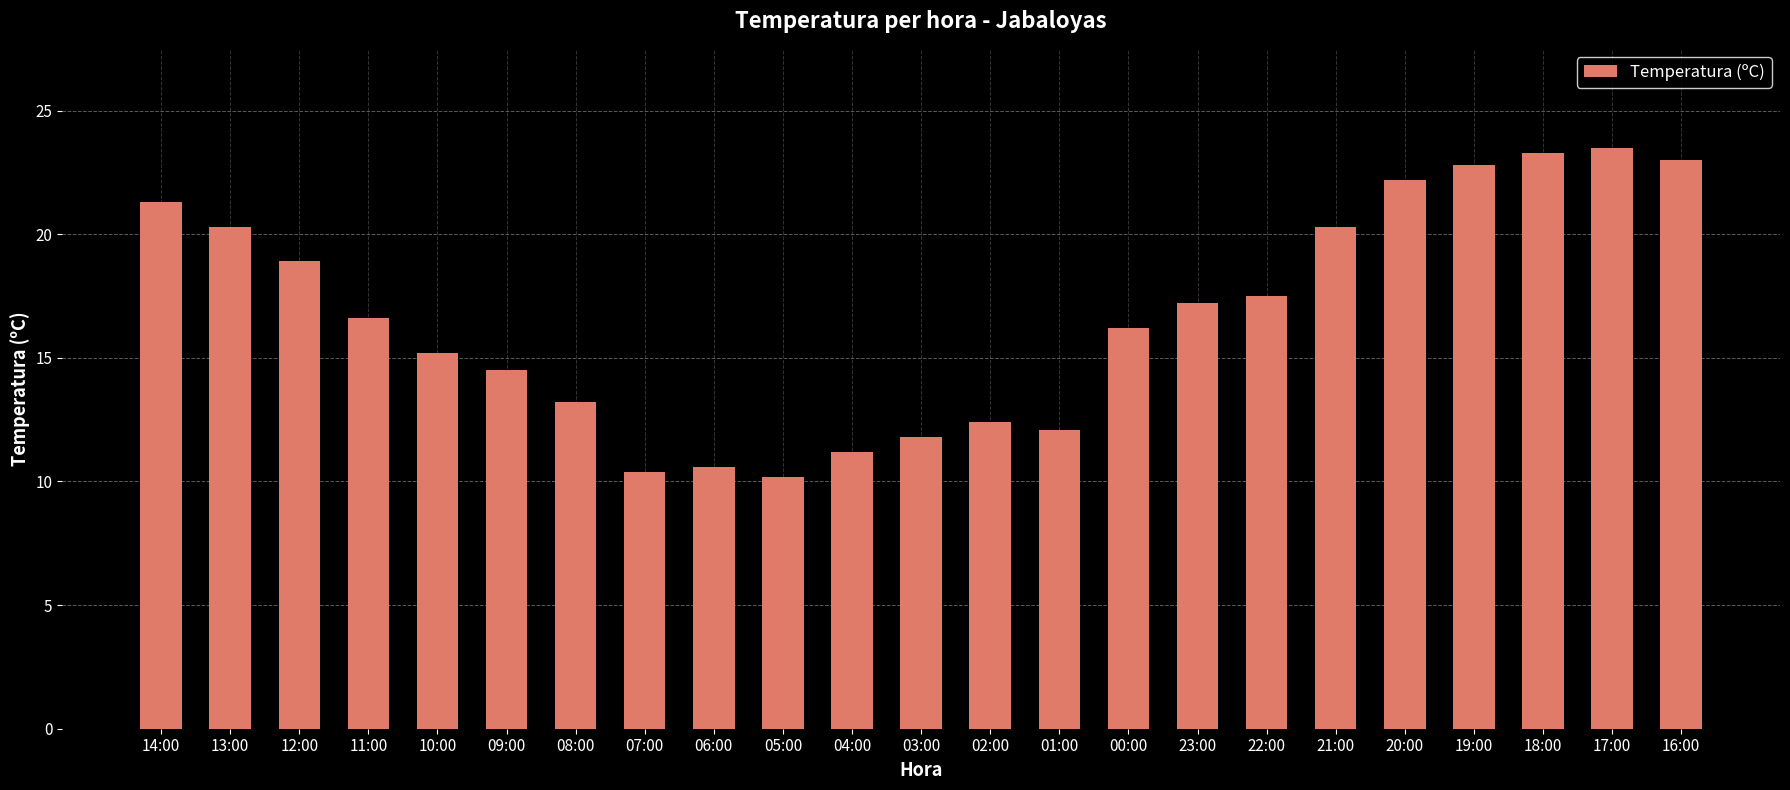

What is the label of the 12th bar from the left?

03:00